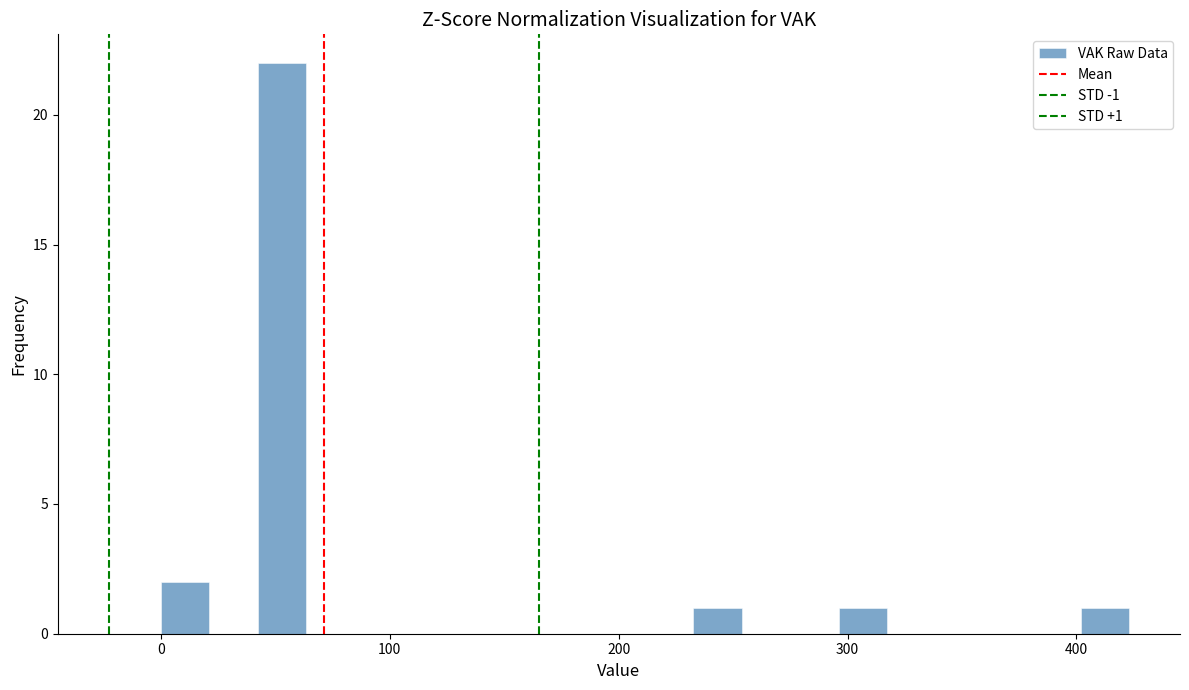

Around what value on the x-axis is the tallest bar? Give the approximate position of its centre, as read against the axis.

50